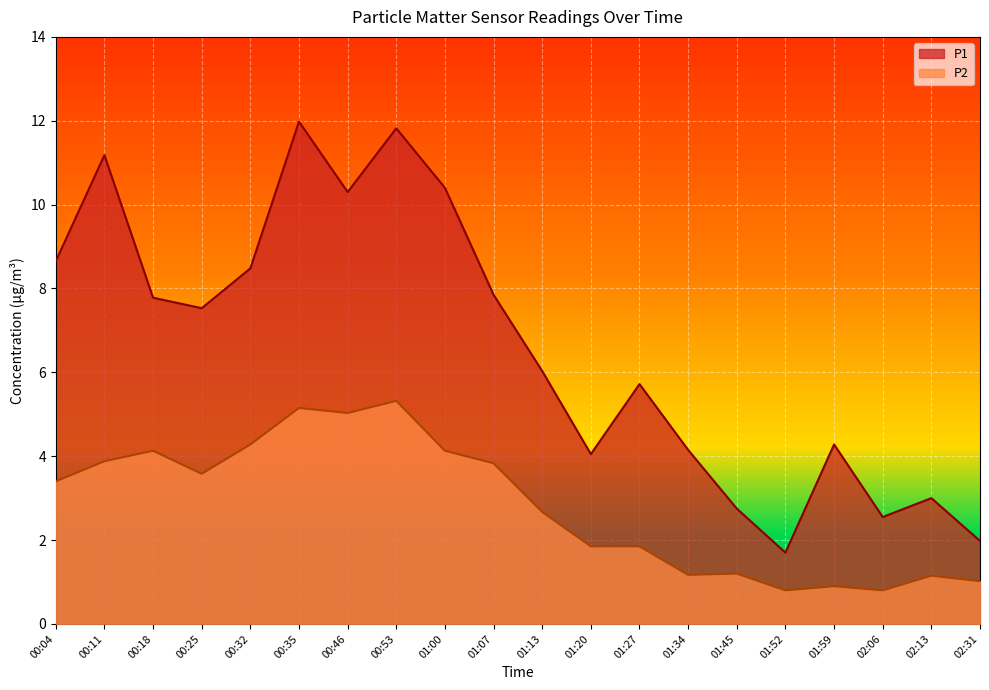

True or false: P1 has a value of 11.8 at 00:53.

True